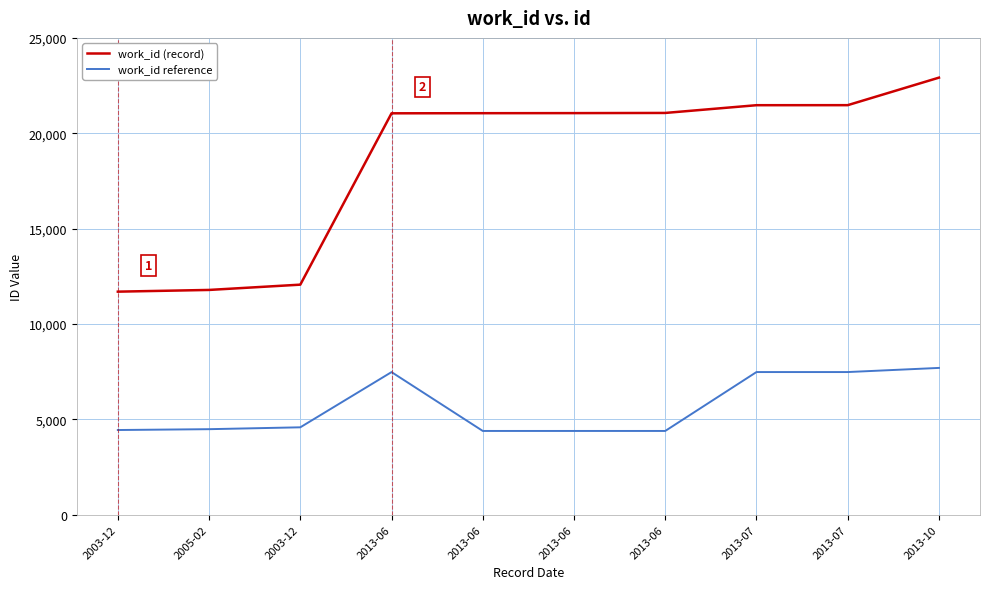

Does the chart have visible grid lines?

Yes